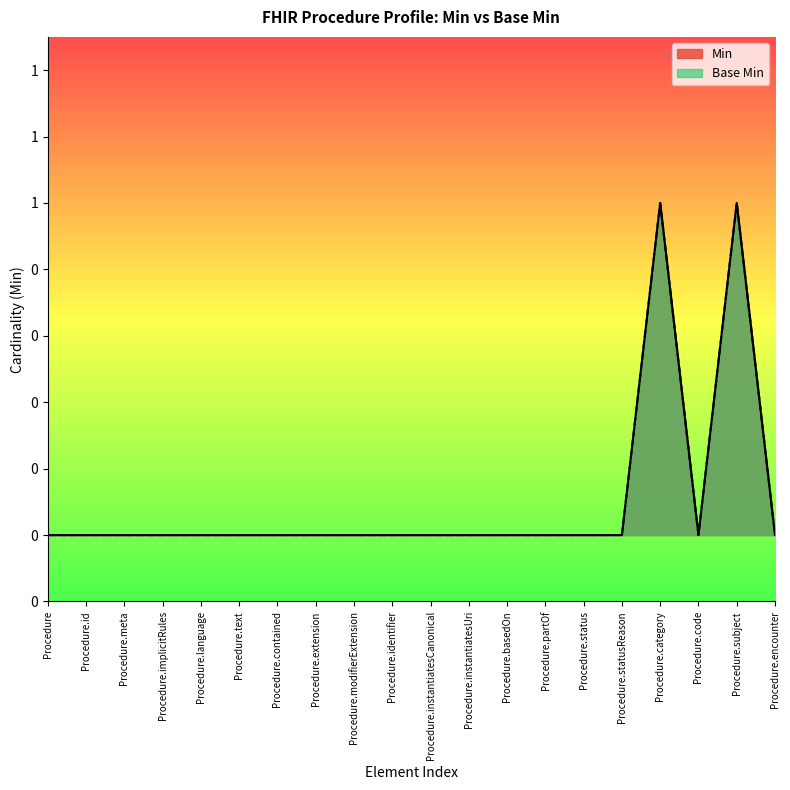

True or false: Min has a value of 0 at Procedure.extension.

True